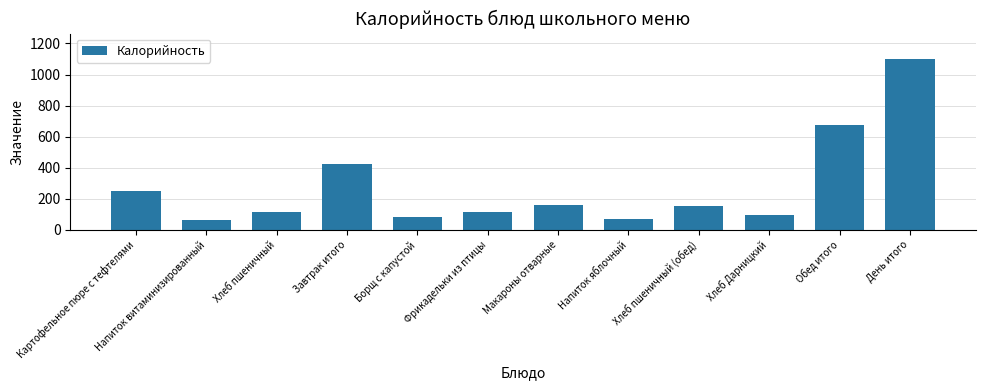

What is the label of the 7th bar from the left?

Макароны отварные